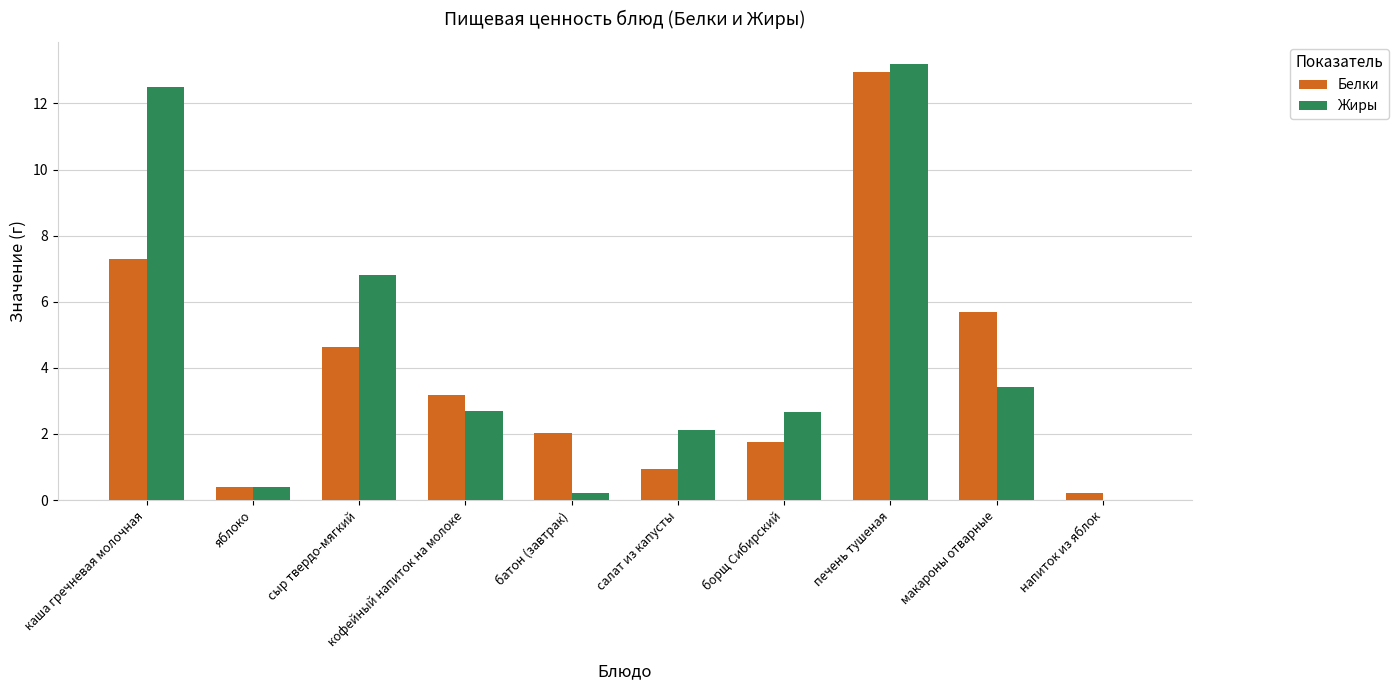

What is the sum of the Жиры values at печень тушеная and батон (завтрак)?

13.4